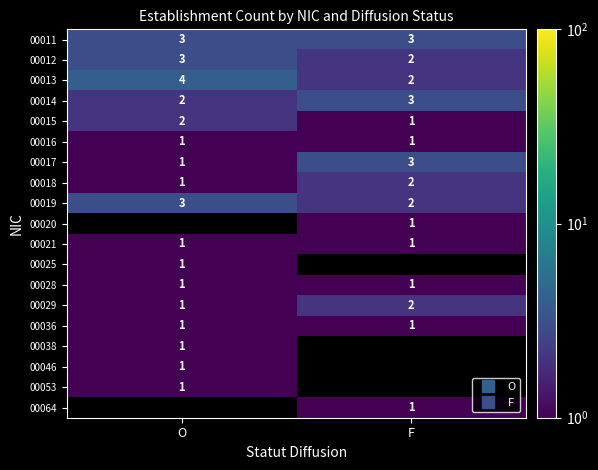

What is the difference between the highest and lowest values at F?

2.0